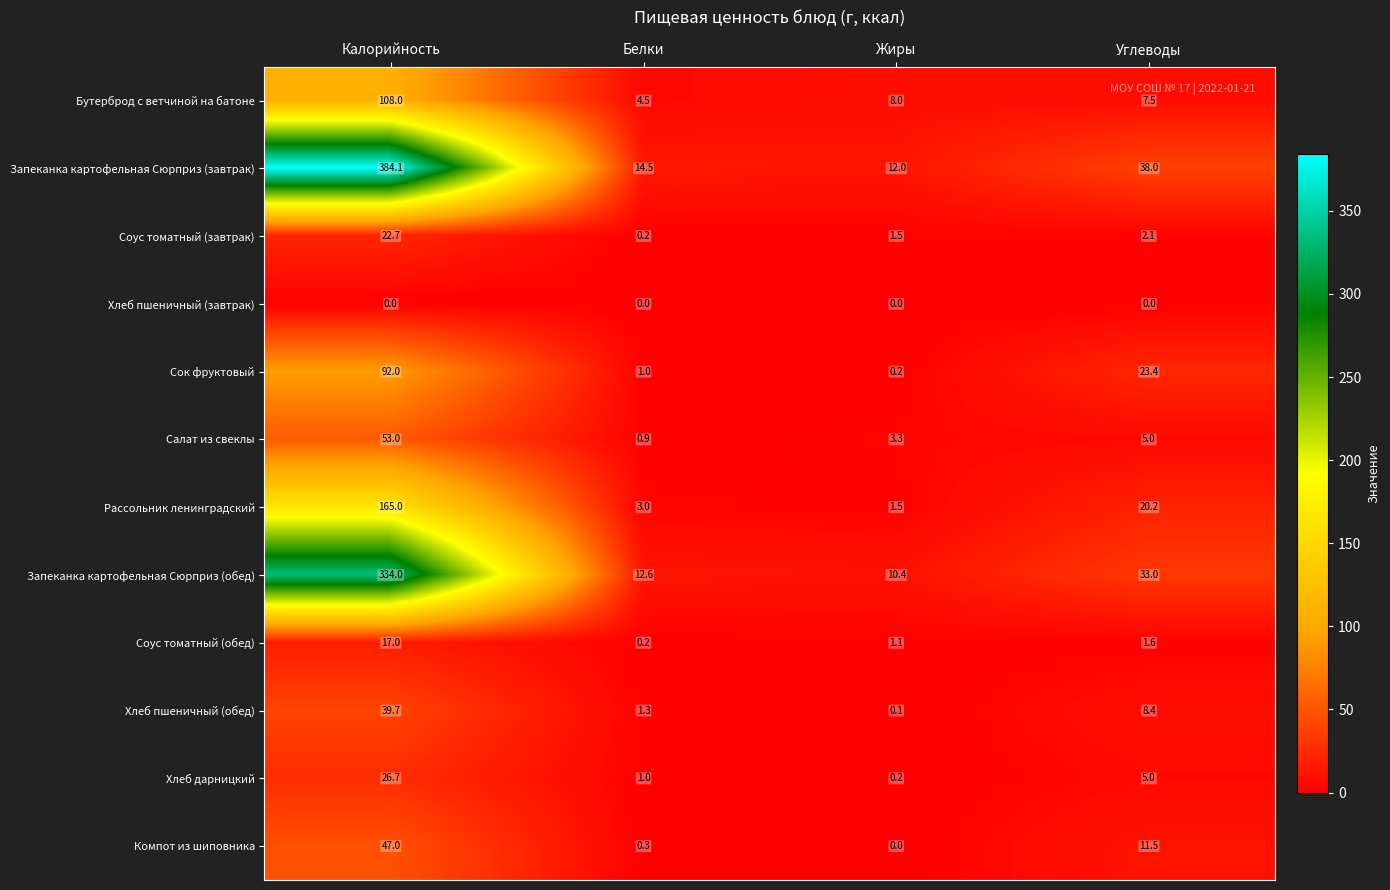

How many data points in Хлеб дарницкий are less than 5?

2